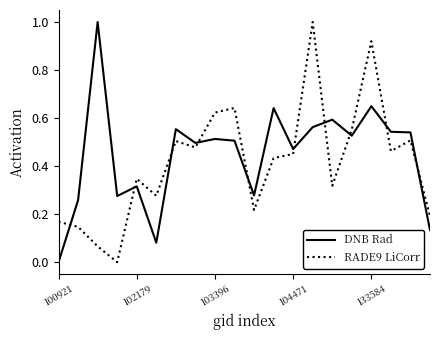

True or false: DNB Rad and RADE9 LiCorr intersect in this chart.

True